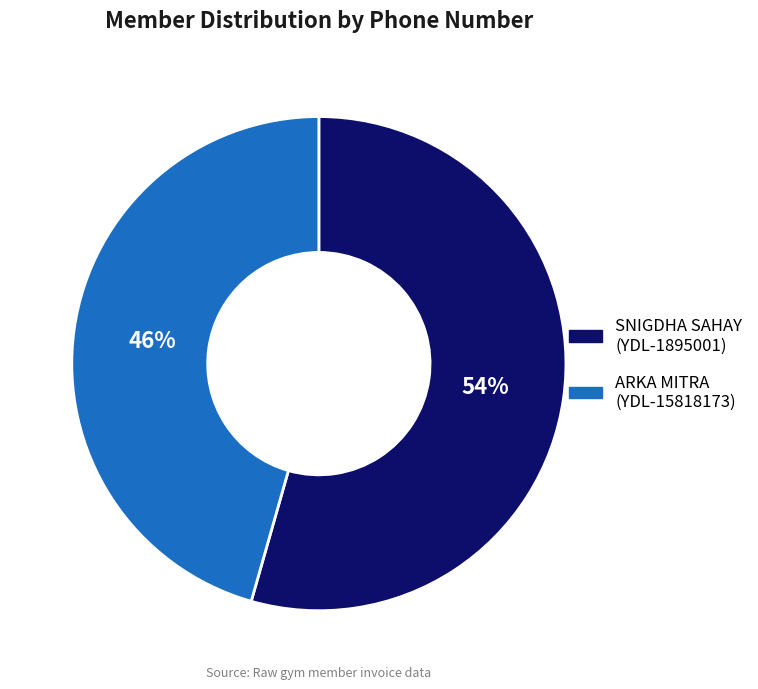

To the nearest percent, what is the combined percentage of SNIGDHA SAHAY (YDL-1895001) and ARKA MITRA (YDL-15818173)?

100%